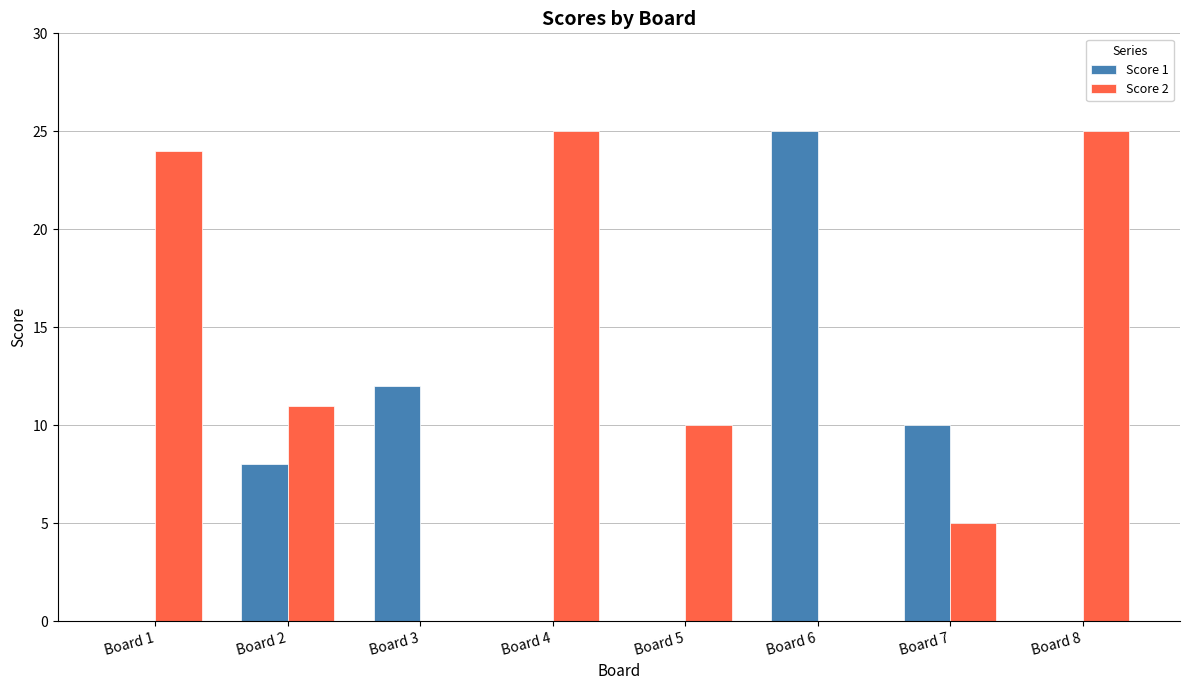

True or false: Score 1 has a value of 3 at Board 7.

False